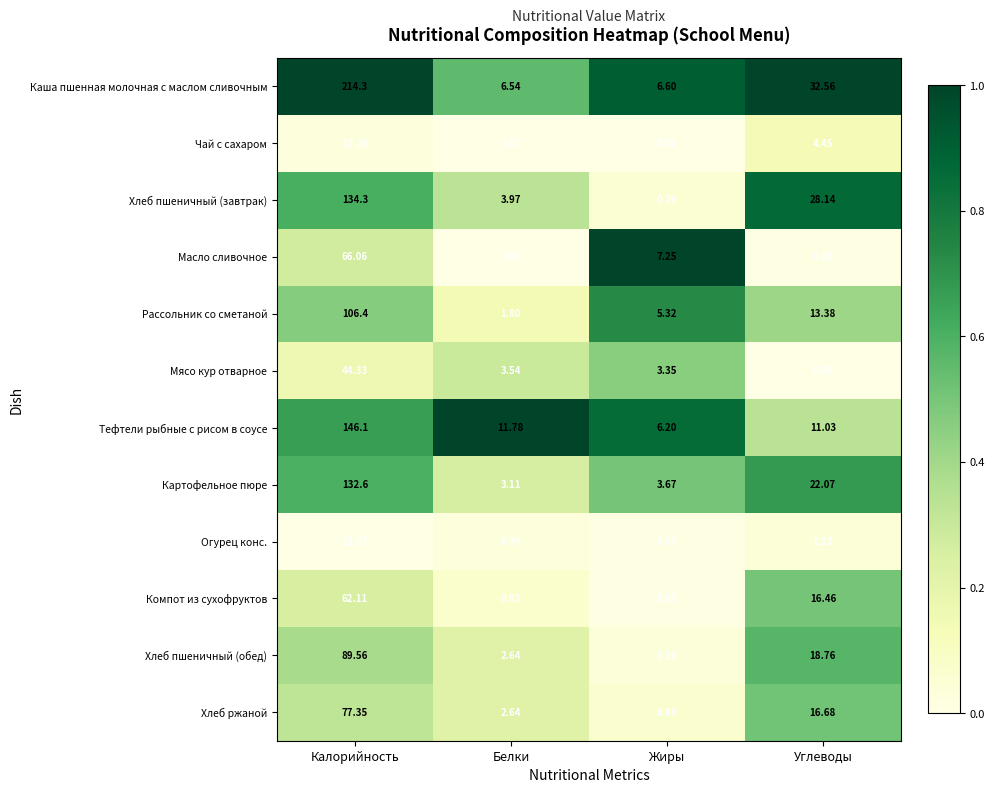

Where does the Хлеб ржаной series first go above 16?

Калорийность